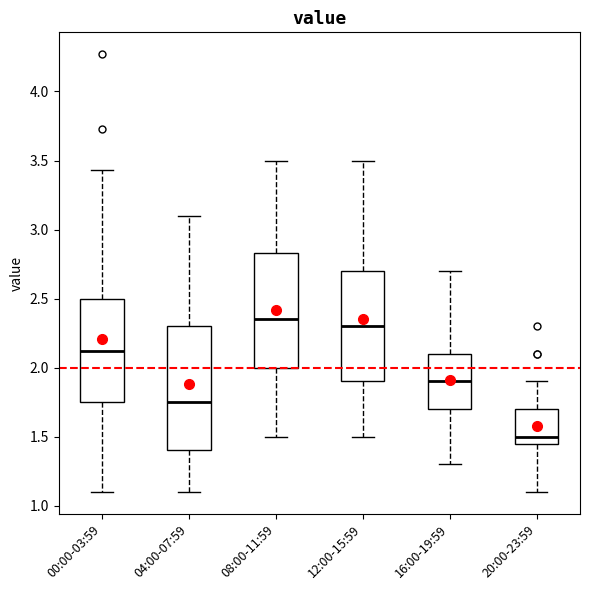

Where is the lower edge of the box for 04:00-07:59 on the y-axis? The values are not printed on the chart, so give them approximately, as read against the axis.

1.40